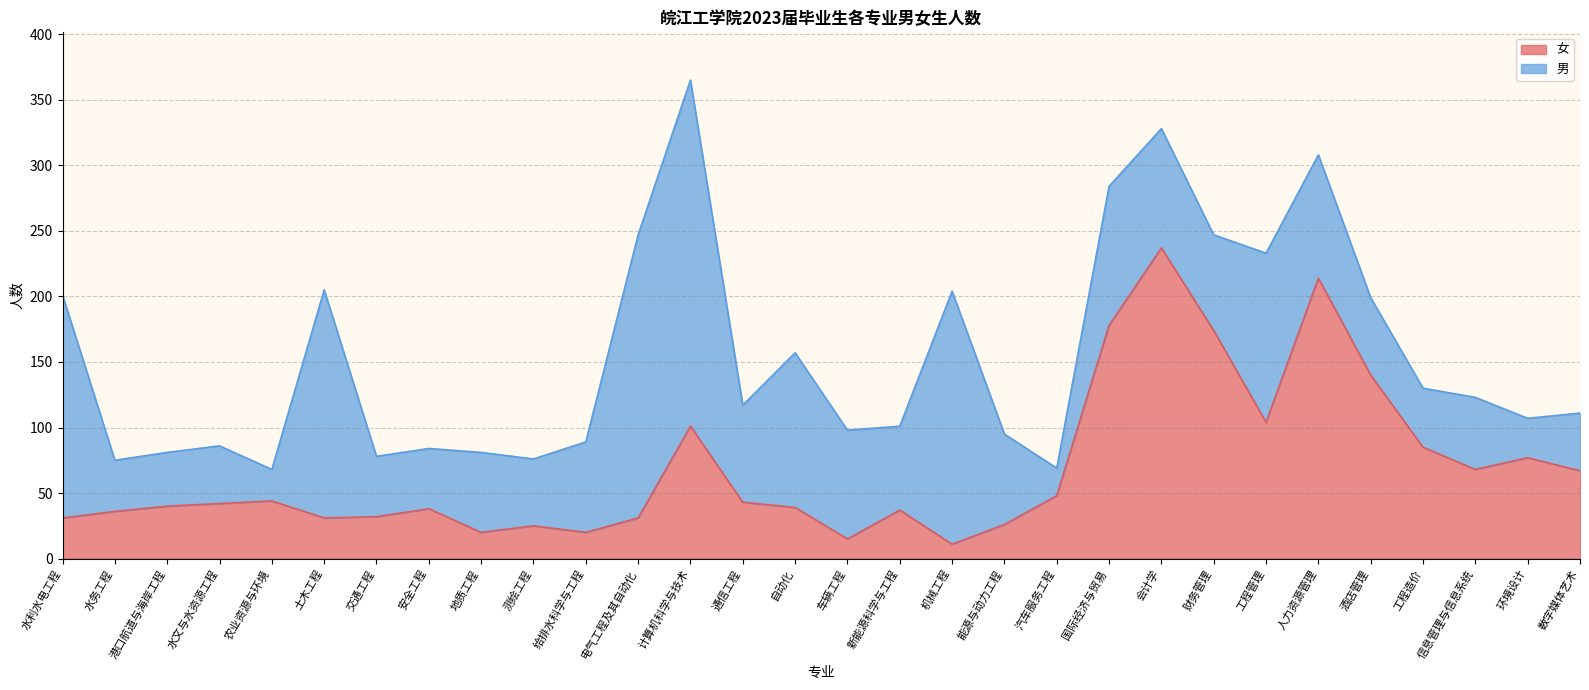

What is the difference between the maximum and second lowest values?

222